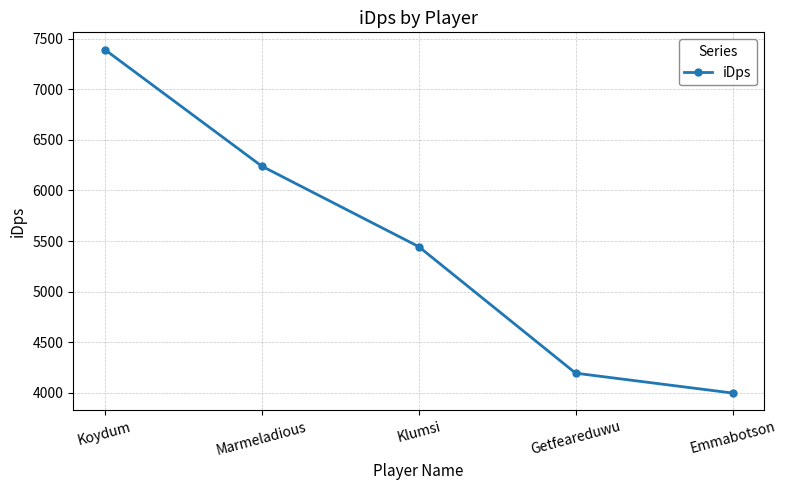

What is the greatest value displayed?

7391.3